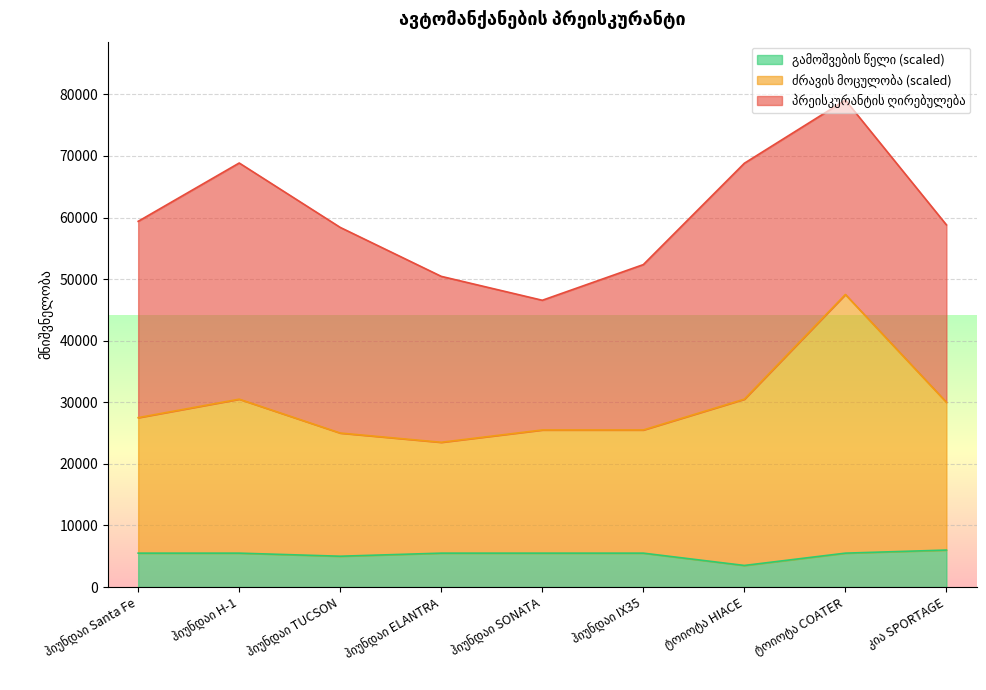

How many interior local valleys does the ძრავის მოცულობა series have?

1